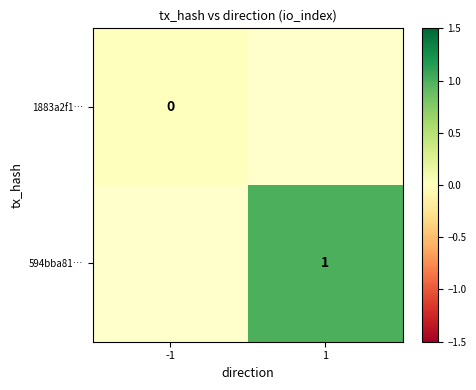

True or false: 594bba81… has a value of 1 at 1.

True